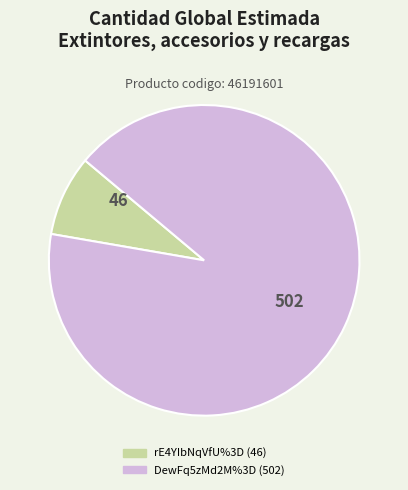

True or false: rE4YIbNqVfU%3D accounts for 8% of the total.

True